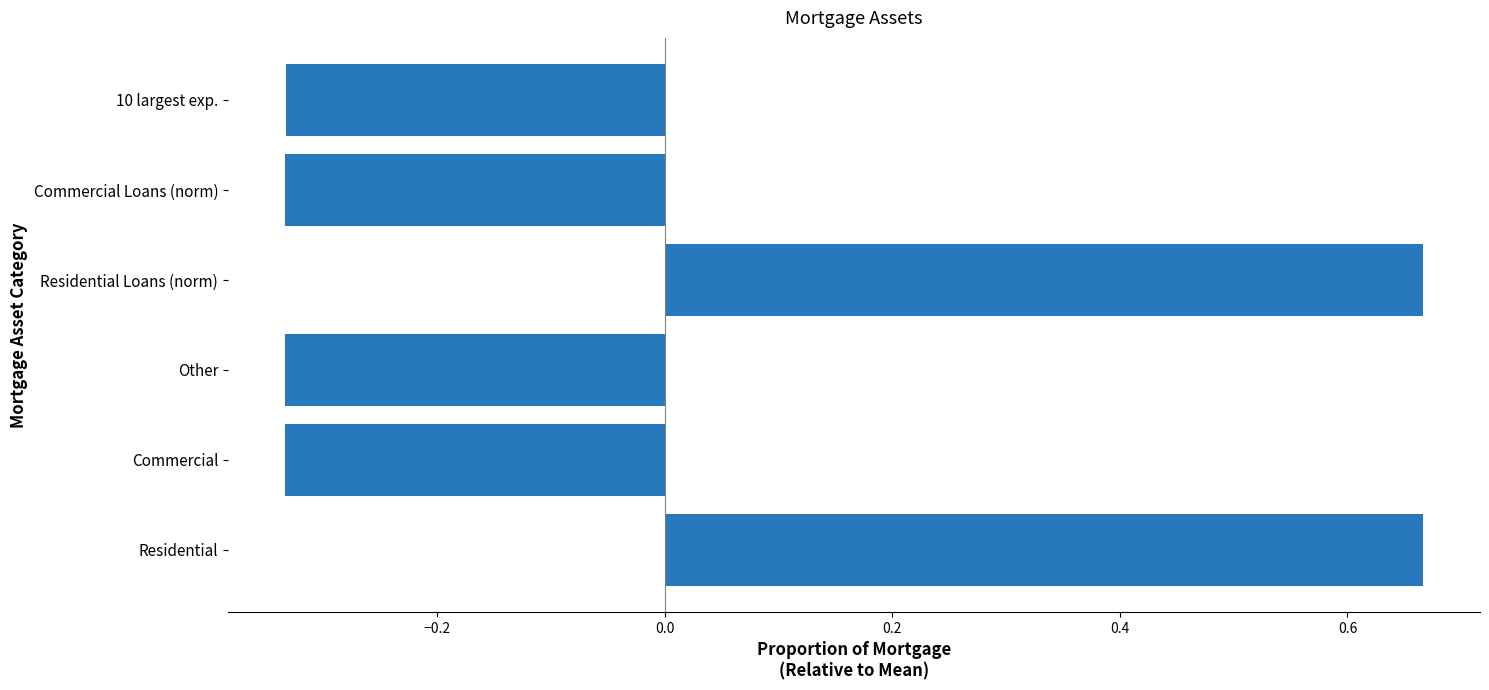

True or false: the data shows 1.0 at Residential Loans (norm).

False